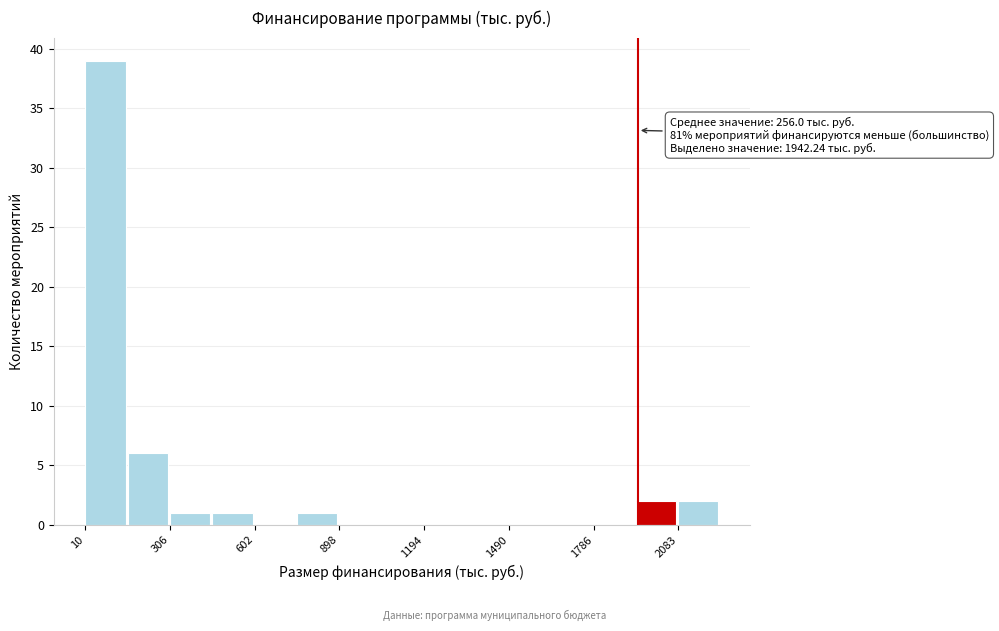

Read against the x-axis, roughly where is the centre of the tallest bar?

100